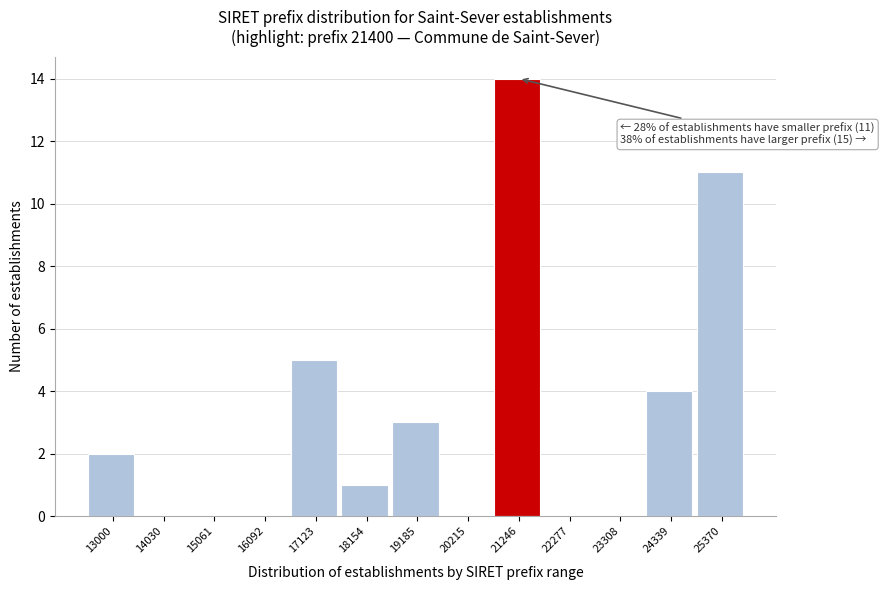

Reading left to right, list all the values displayed in this chart.

13000=2	14030=0	15061=0	16092=0	17123=5	18154=1	19185=3	20215=0	21246=14	22277=0	23308=0	24339=4	25370=11